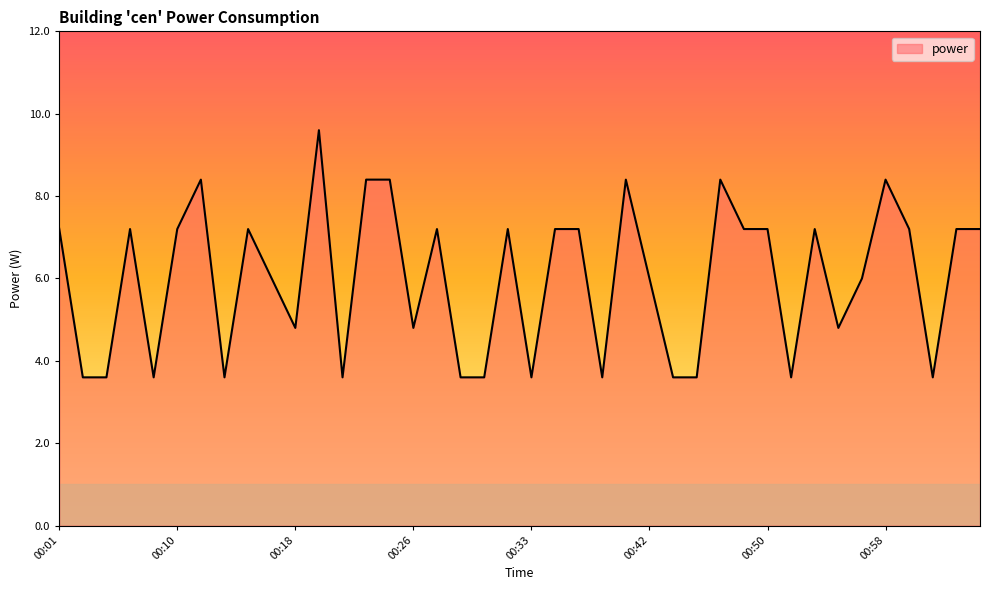

Count the number of data series in this chart.

1